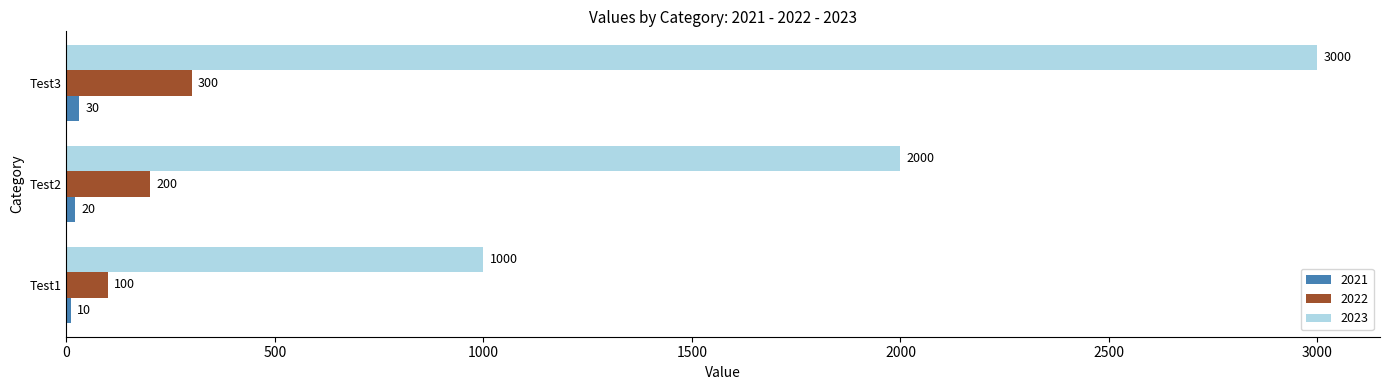

What value does the 2023 series have at Test2?

2000